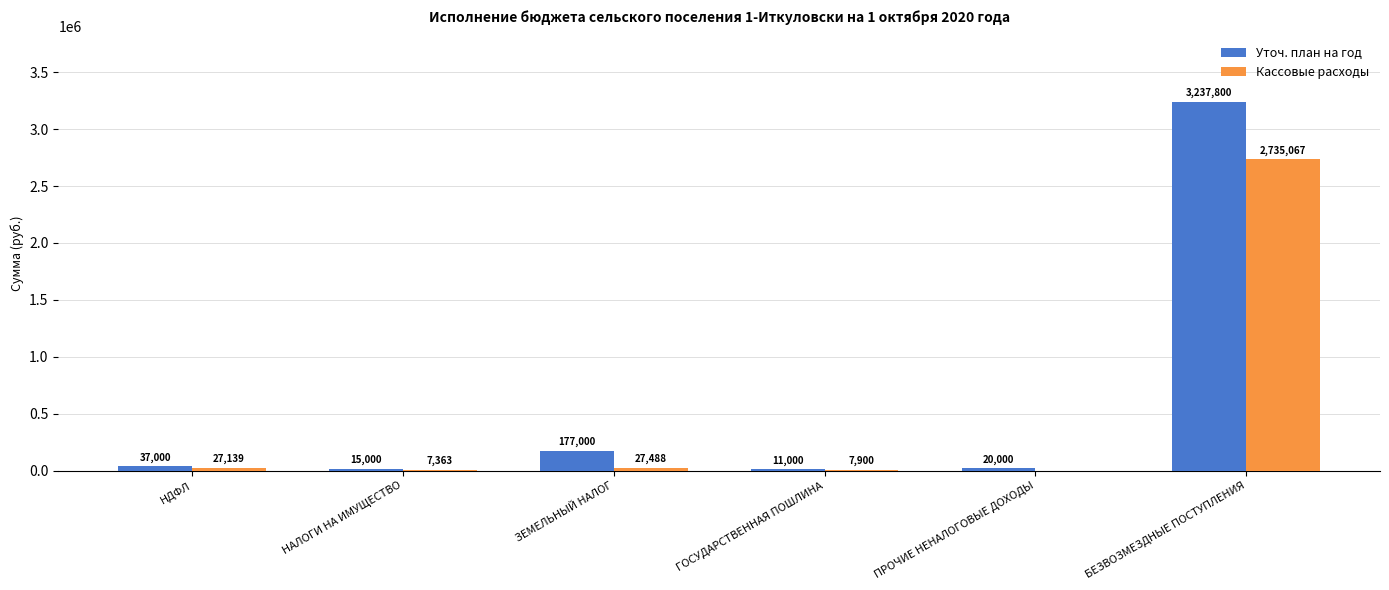

At which label does Кассовые расходы first exceed 27138?

НДФЛ